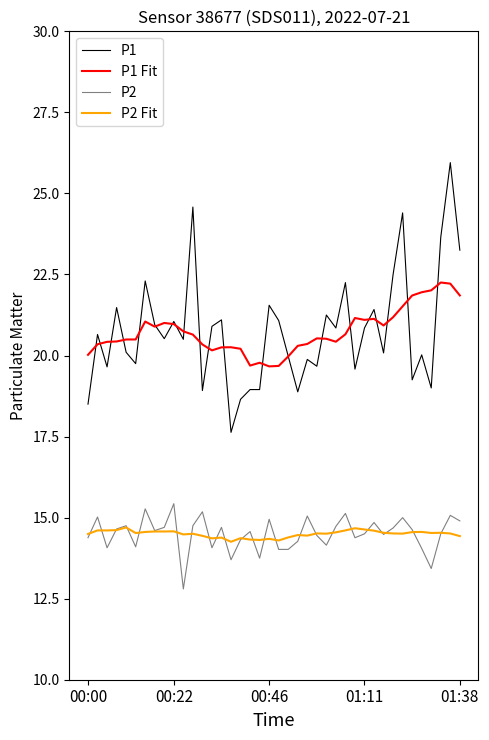

What is the smallest value displayed?

12.8